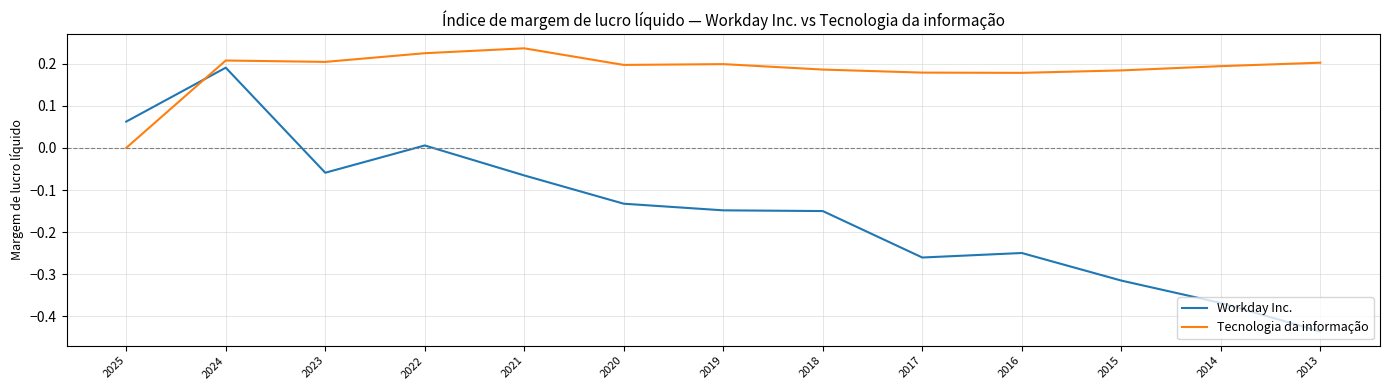

Which series changed the most between 2023 and 2020?

Workday Inc.